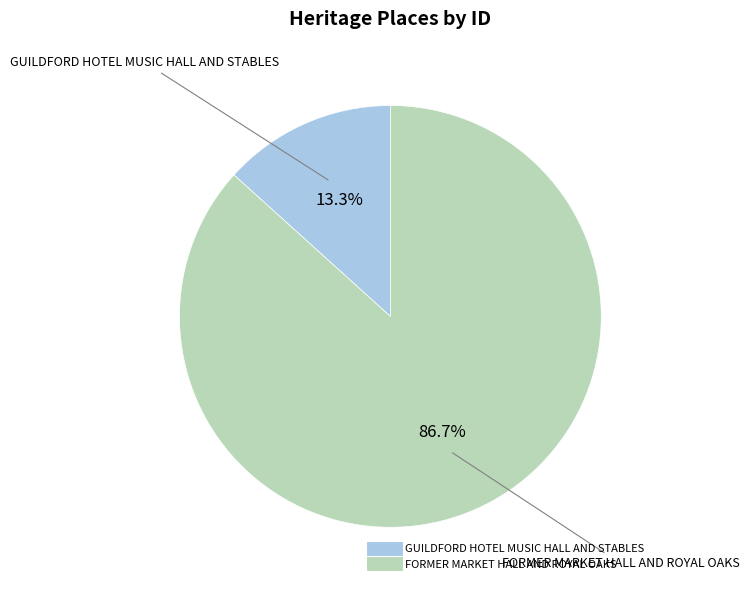

The GUILDFORD HOTEL MUSIC HALL AND STABLES slice represents 13% of the pie. True or false?

True